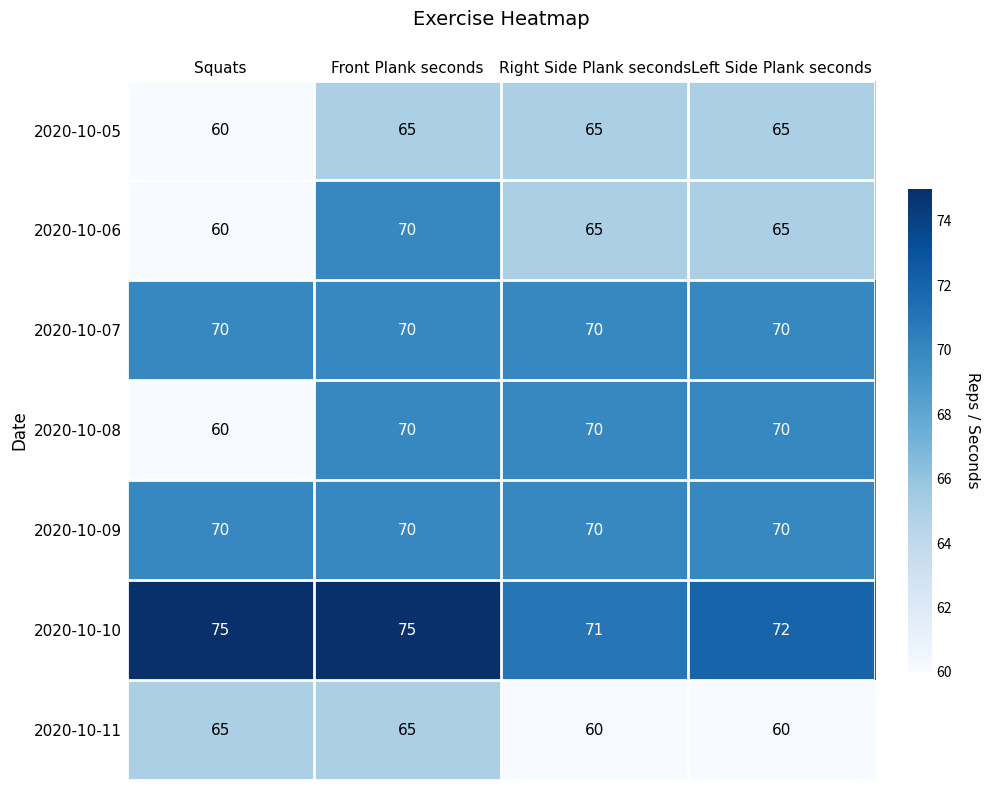

What is the difference between the highest and lowest values at Front Plank seconds?

10